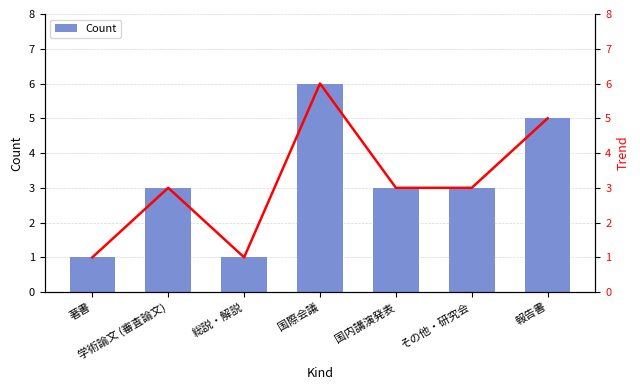

What is the minimum value shown in the chart?

1